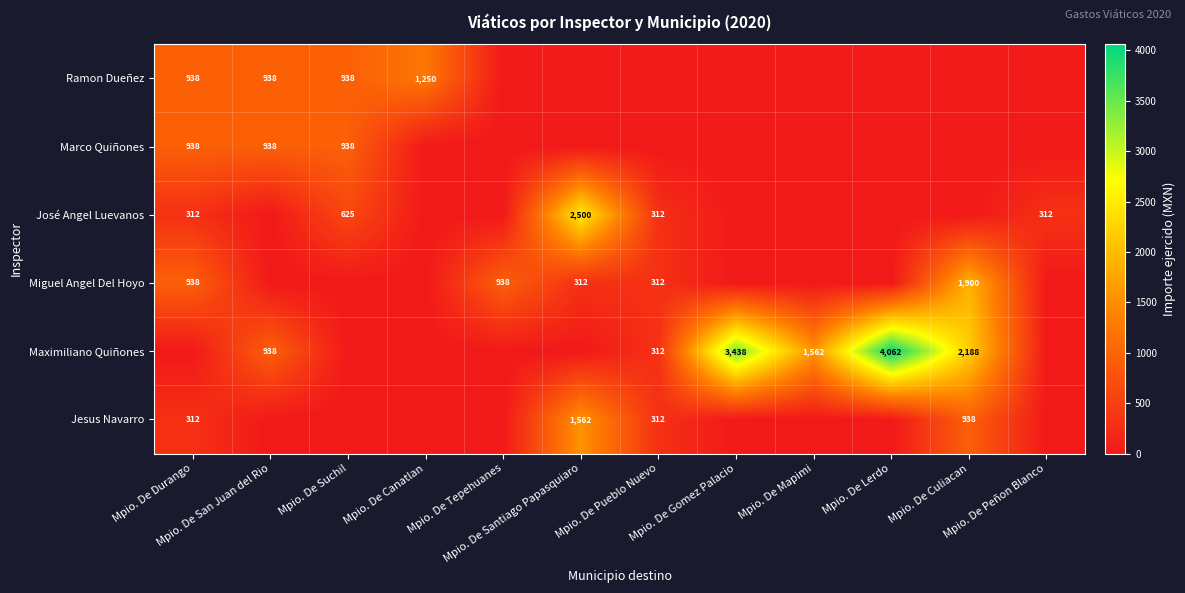

What is the difference between the maximum and minimum values in the Ramon Dueñez series?

1250.0